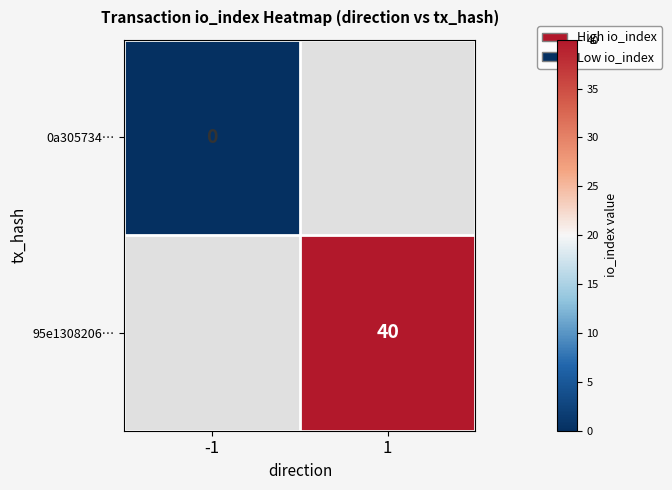

The 95e1308206… series shows 40 at 1. True or false?

True